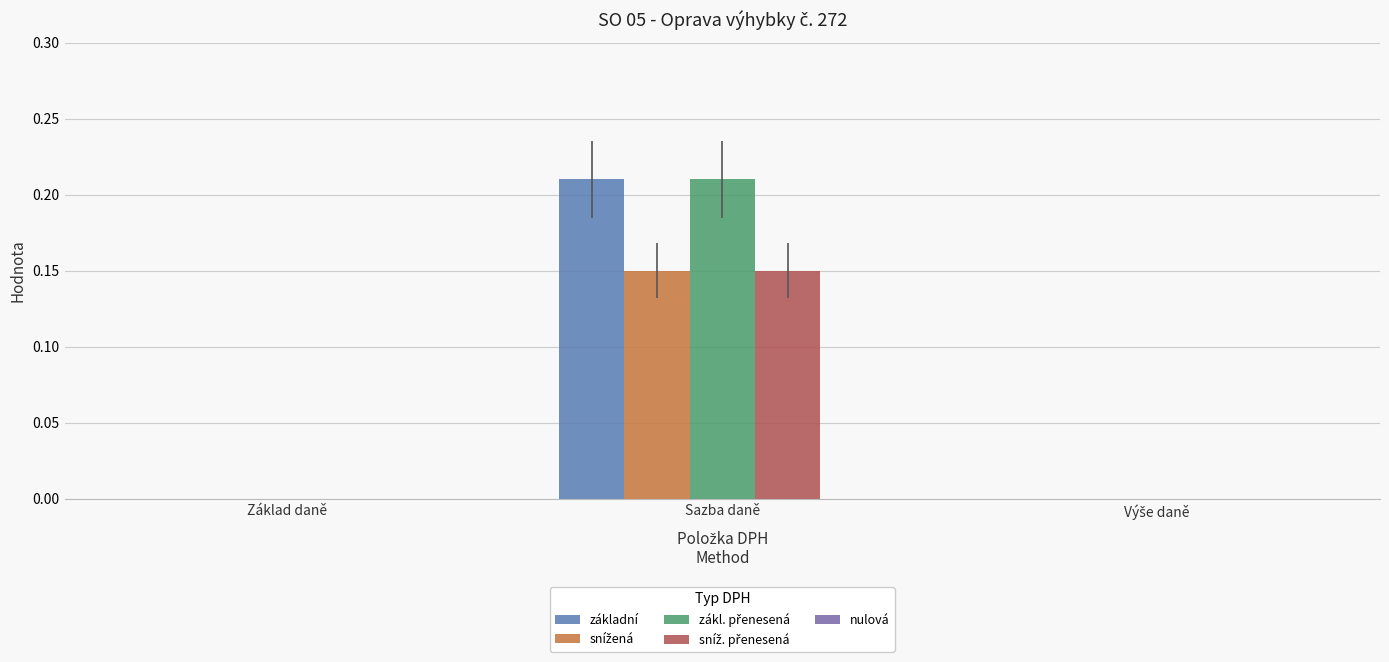

What is the label of the 1st bar from the left?

Základ daně